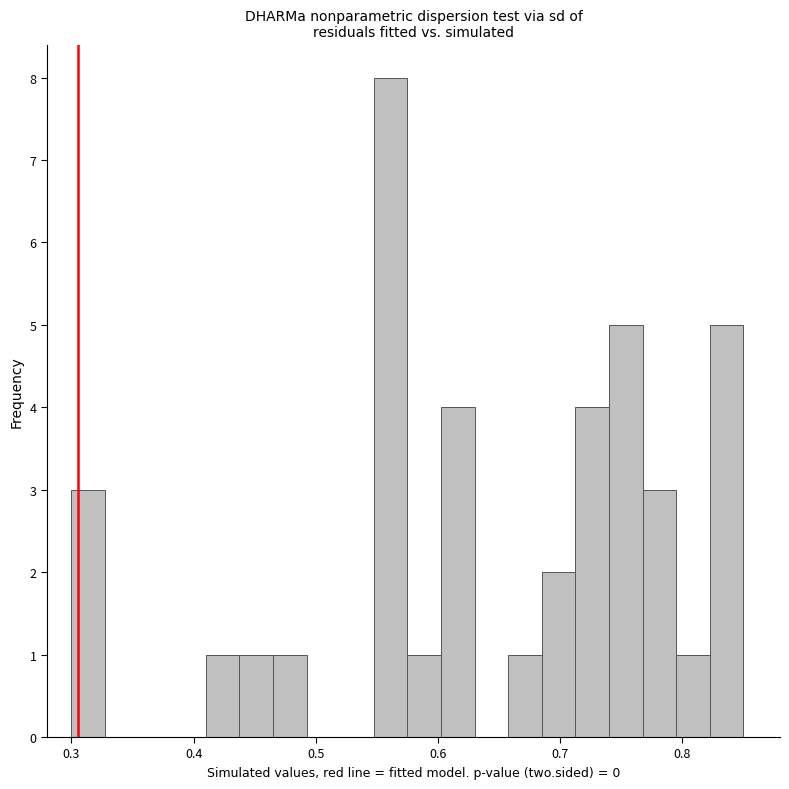

Read against the x-axis, roughly where is the centre of the tallest bar?

0.56